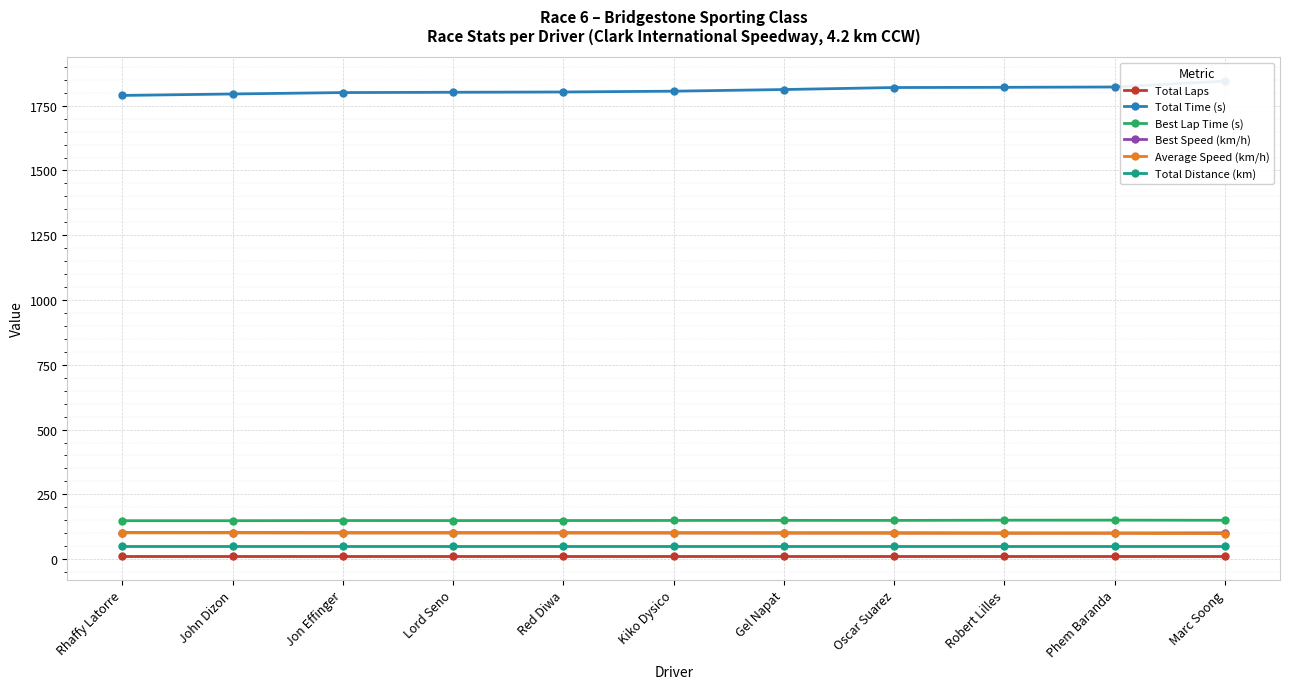

True or false: Average Speed (km/h) and Total Distance (km) intersect in this chart.

False